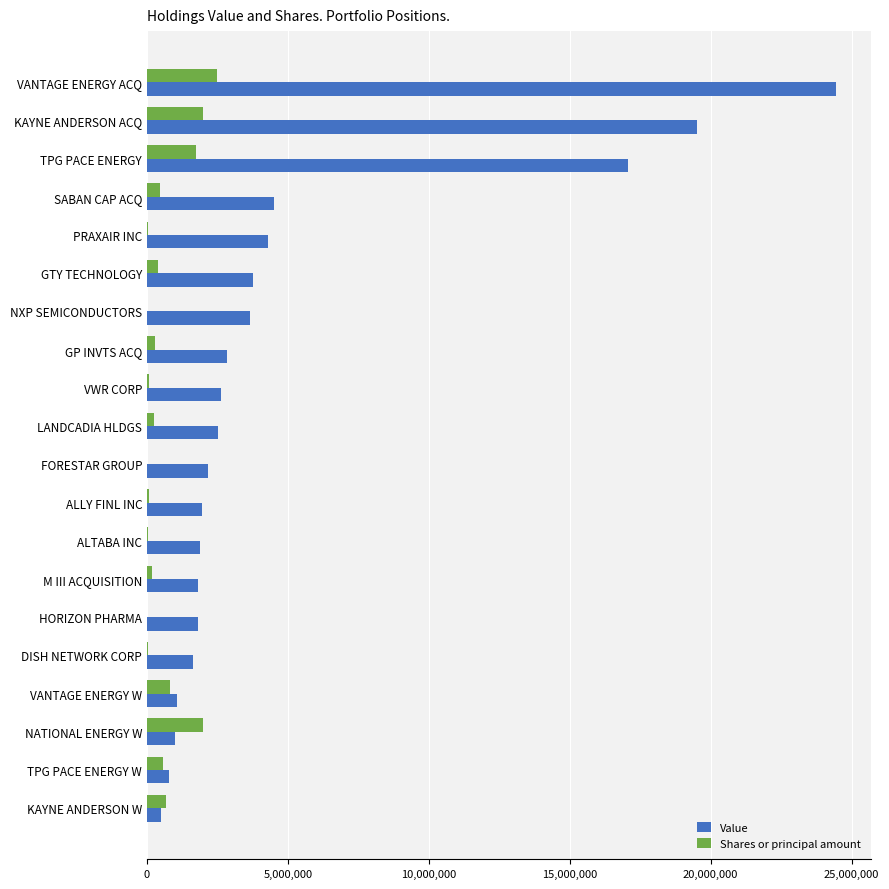

What value does the Shares or principal amount series have at VANTAGE ENERGY W?

833333